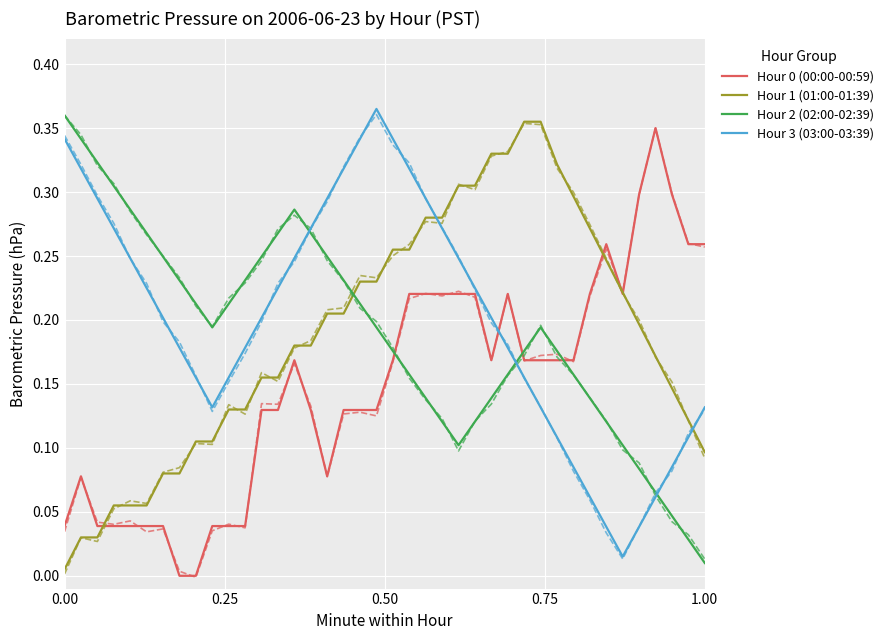

In Hour 2 (02:00-02:39), how many points are lower than both neighbors (excluding endpoints)?

2